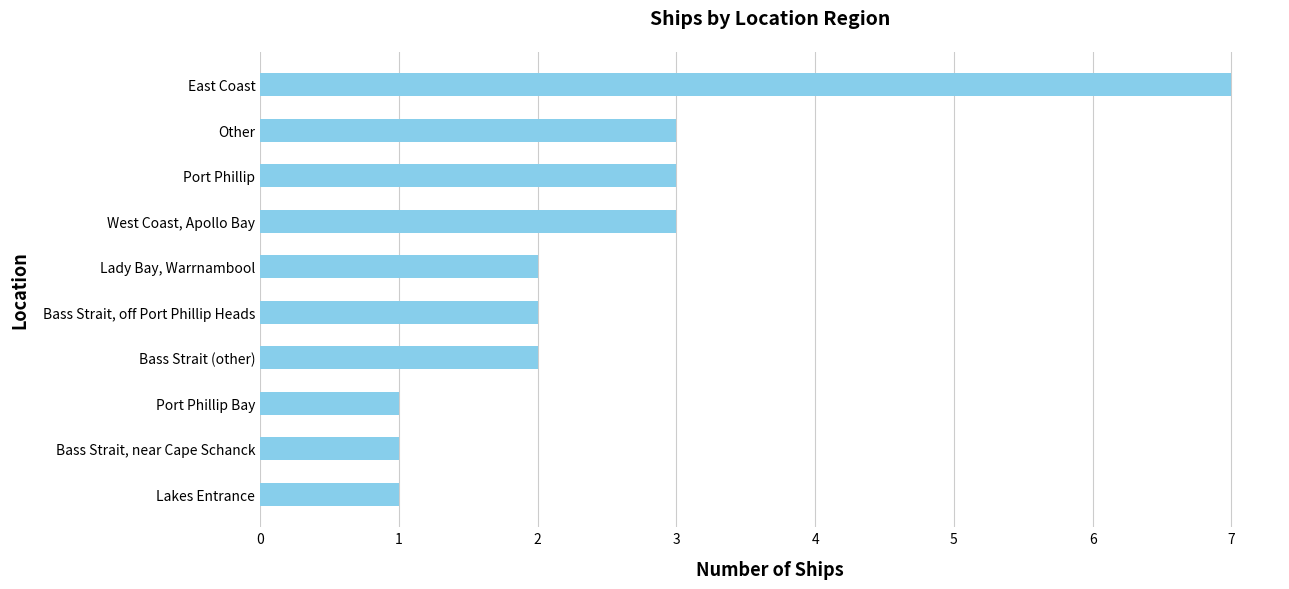

What is the ratio of the value at Bass Strait, off Port Phillip Heads to the value at Lakes Entrance?

2.0